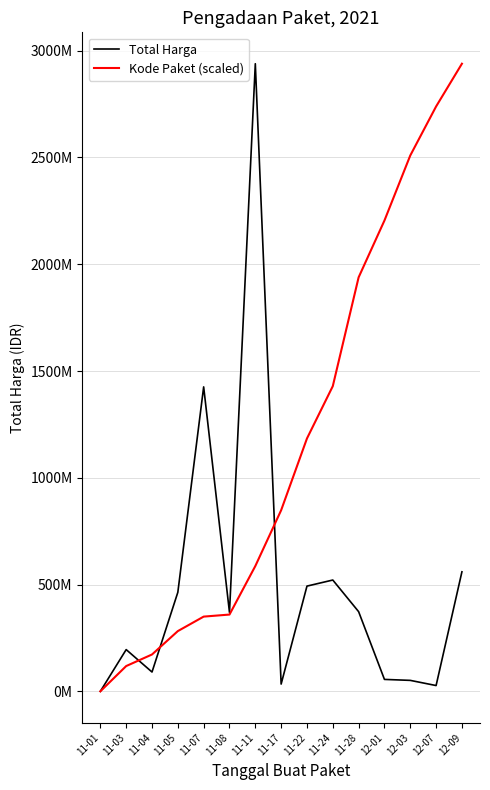

Is this an area chart (filled region under the line)?

No